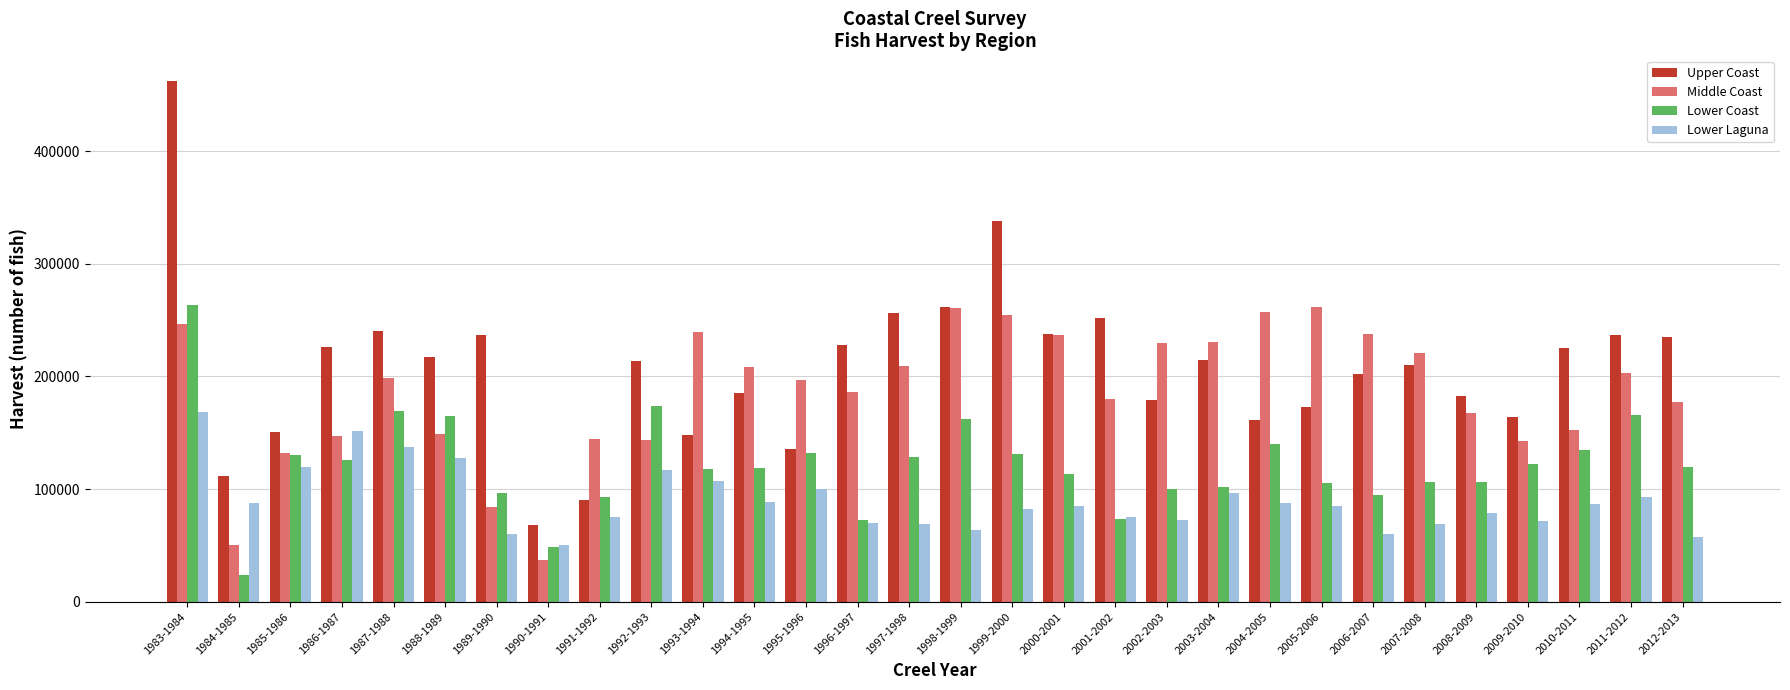

How many series are shown in this chart?

4